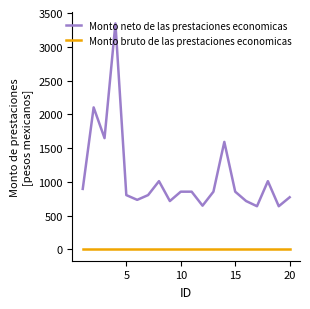

Count the number of categories in the chart.

20